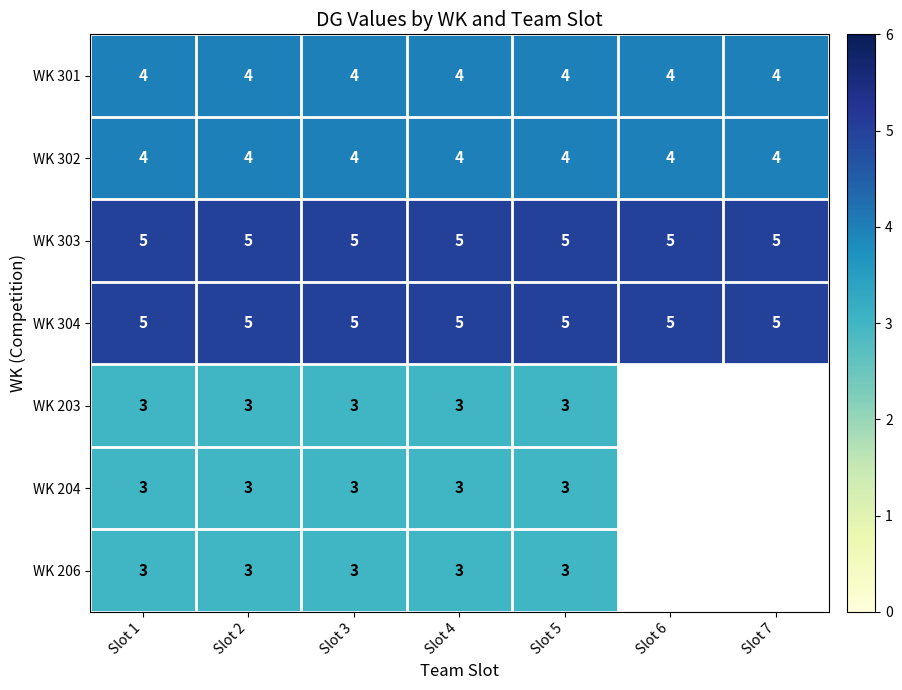

What is the total value across all series at Slot 1?

27